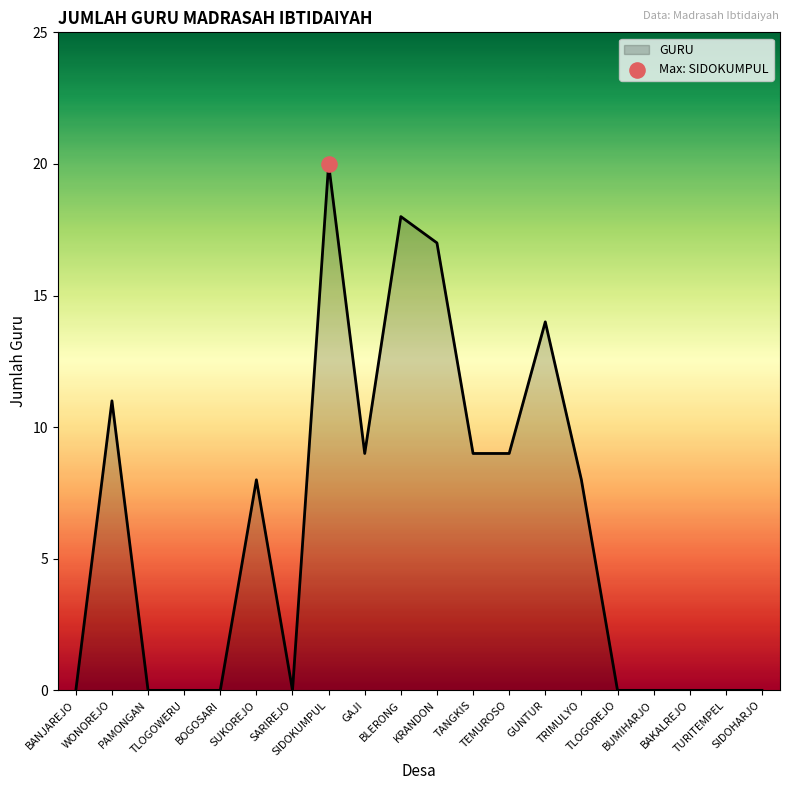

Between TANGKIS and BAKALREJO, which is larger?

TANGKIS